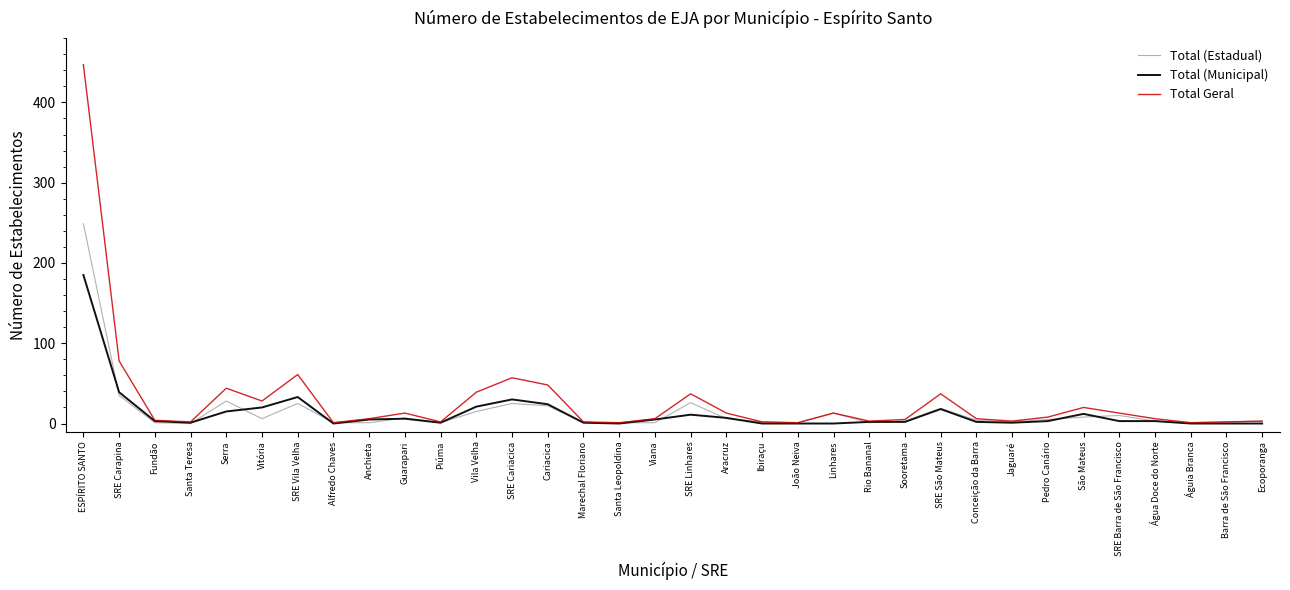

What is the greatest value displayed?

447